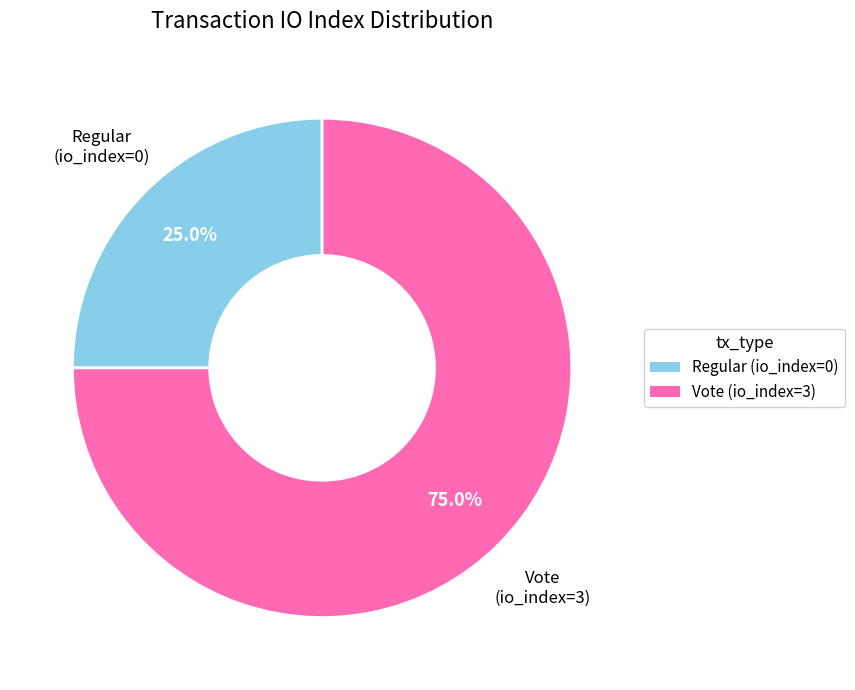

How many segments does this pie chart have?

2